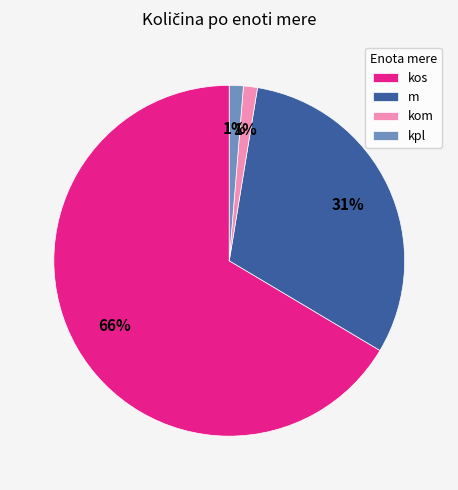

Is there a majority slice in this chart?

Yes